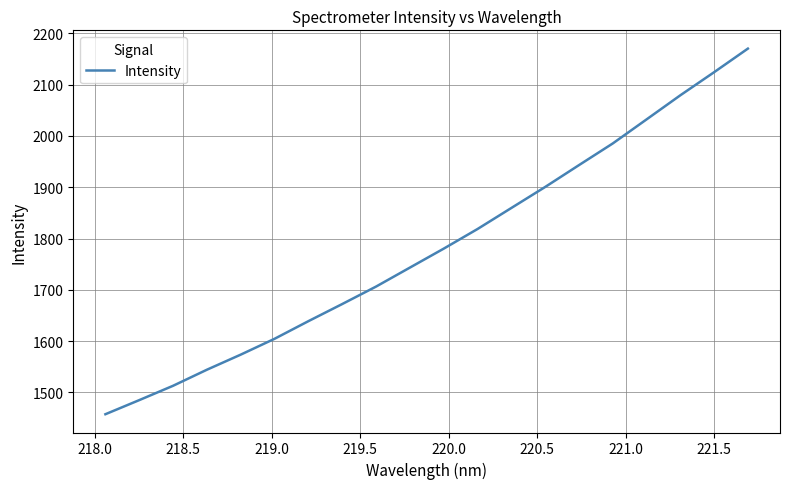

Is this an area chart (filled region under the line)?

No